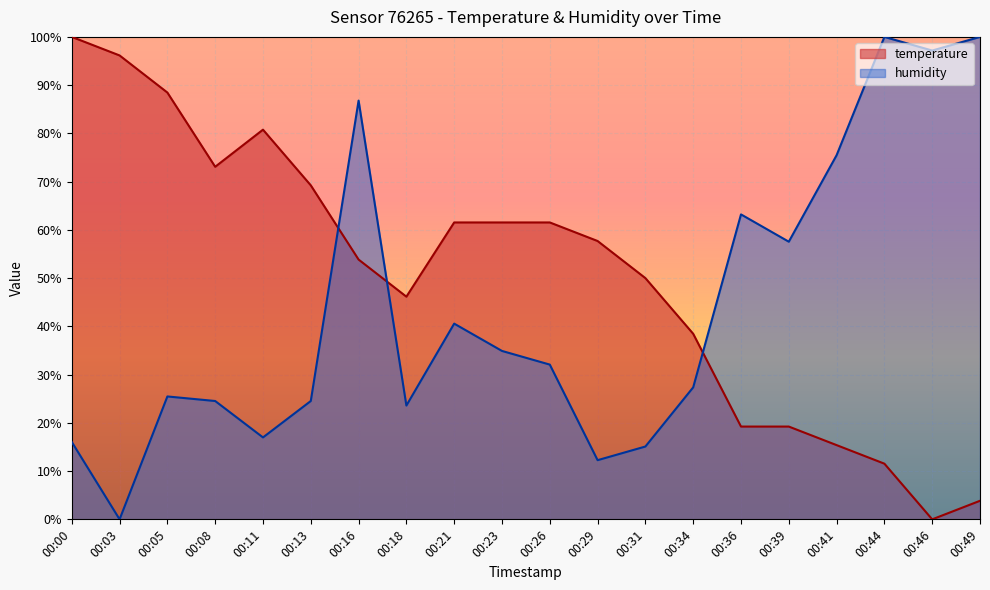

The value of temperature at 00:36 is 19.2. True or false?

True